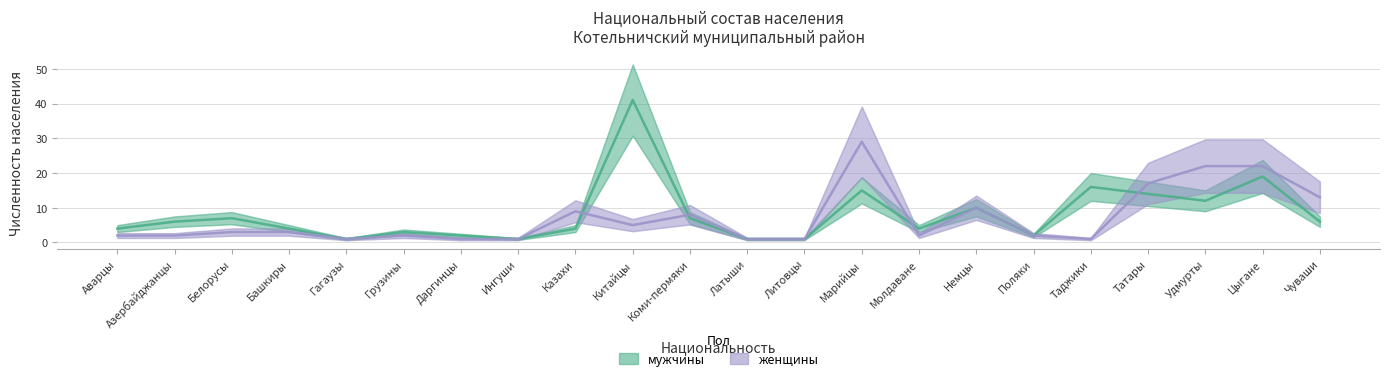

What is the label of the 5th point from the right?

Таджики